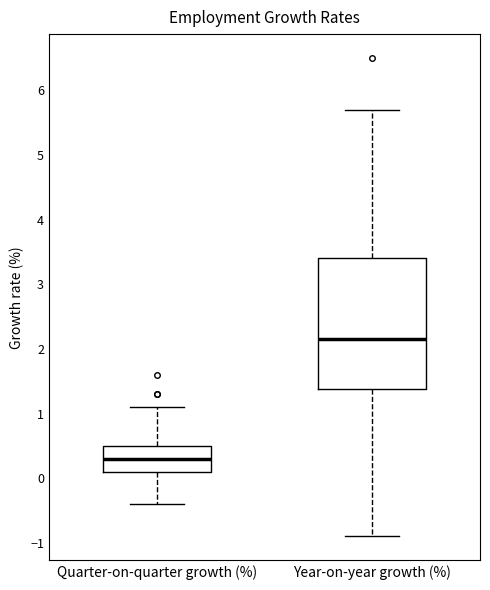

Which box has the lowest median line?

Quarter-on-quarter growth (%)